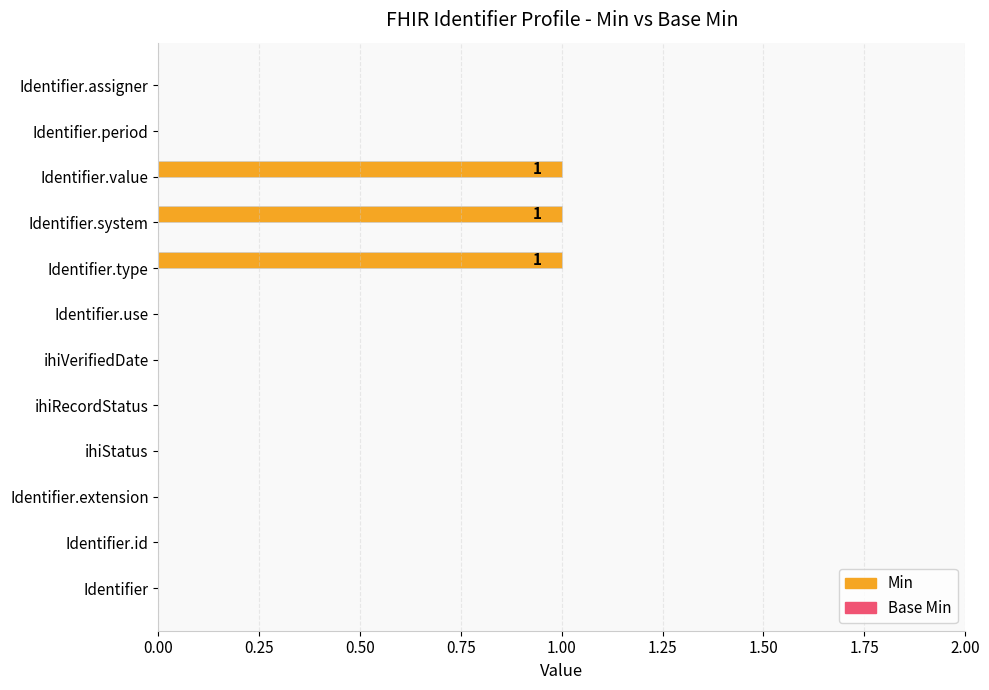

True or false: the data shows 1 at Identifier.extension.

False